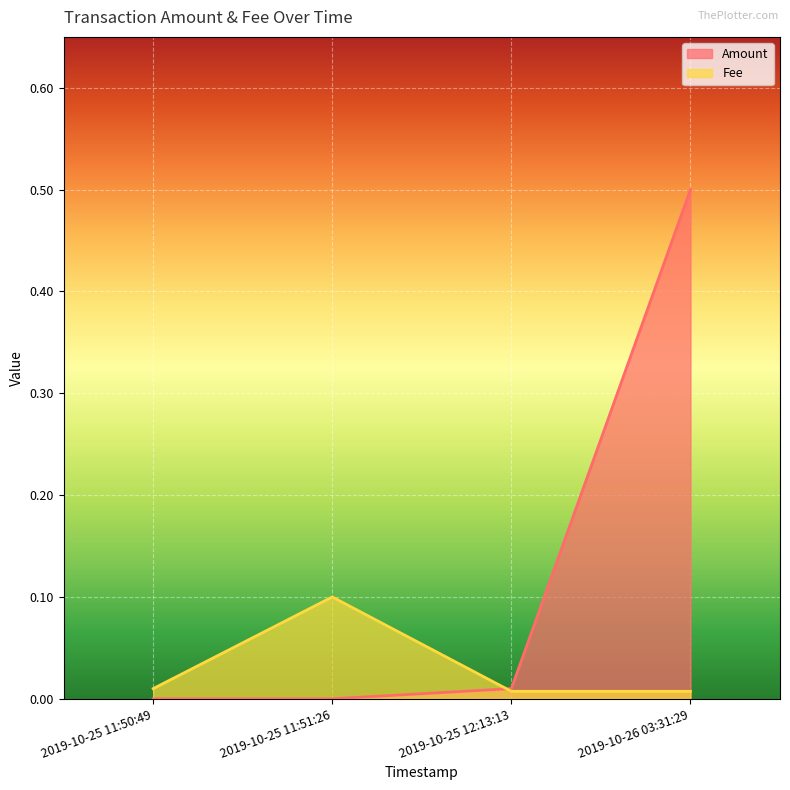

Rank the series by their average value, from highest to lowest.

Amount, Fee